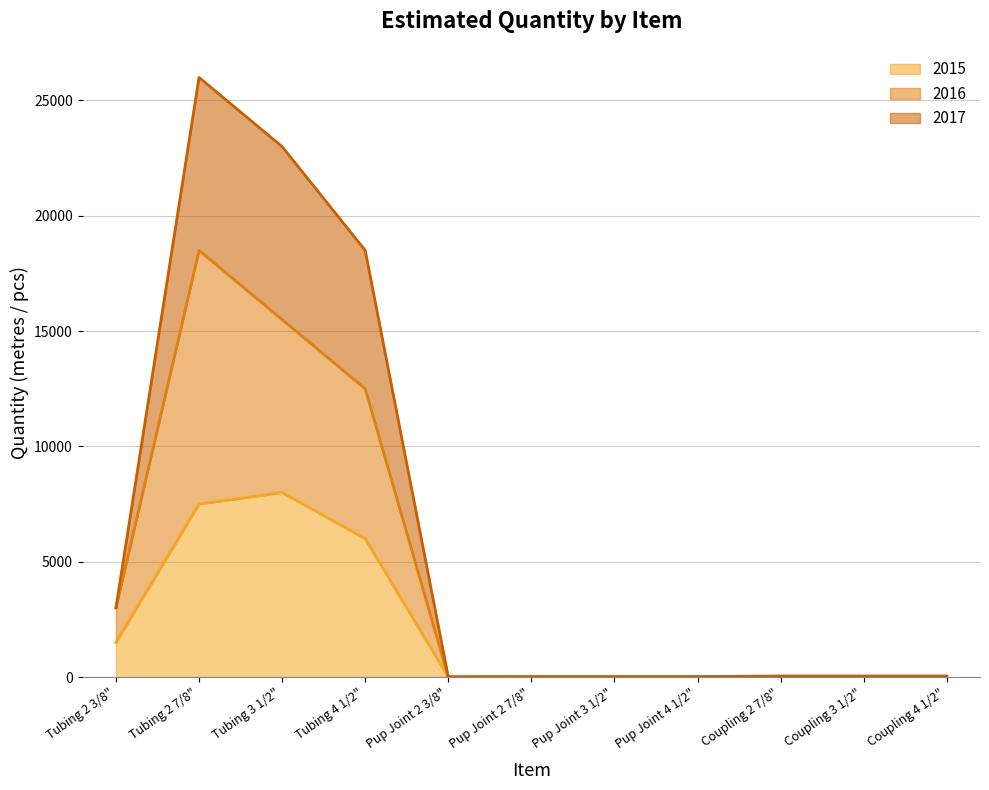

At which label does 2017 first exceed 45?

Tubing 2 3/8"